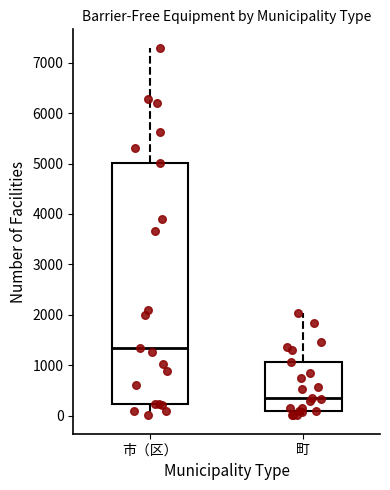

Reading left to right, transcribe this box plot: for each box, give where its median line is, the range the box spans, and where its two whiskers end, as read against the y-axis. The values are not printed on the chart, so give them approximately, as read against the axis.

市（区）: median 1400, box 200 to 5000, whiskers 0 to 7300
町: median 400, box 100 to 1100, whiskers 0 to 2000